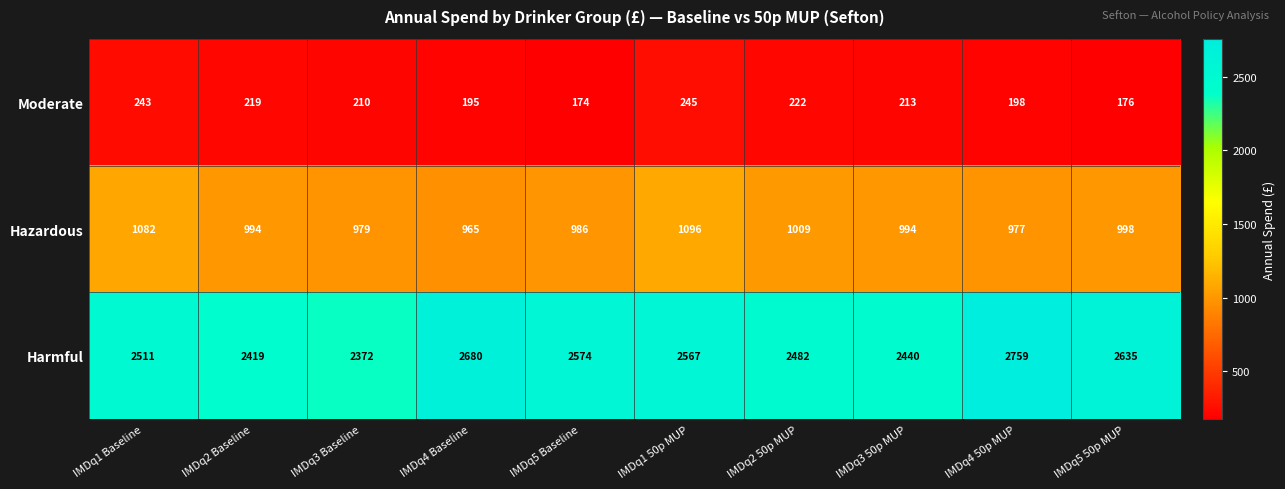

At which category is the sum across all series the highest?

IMDq4 50p MUP